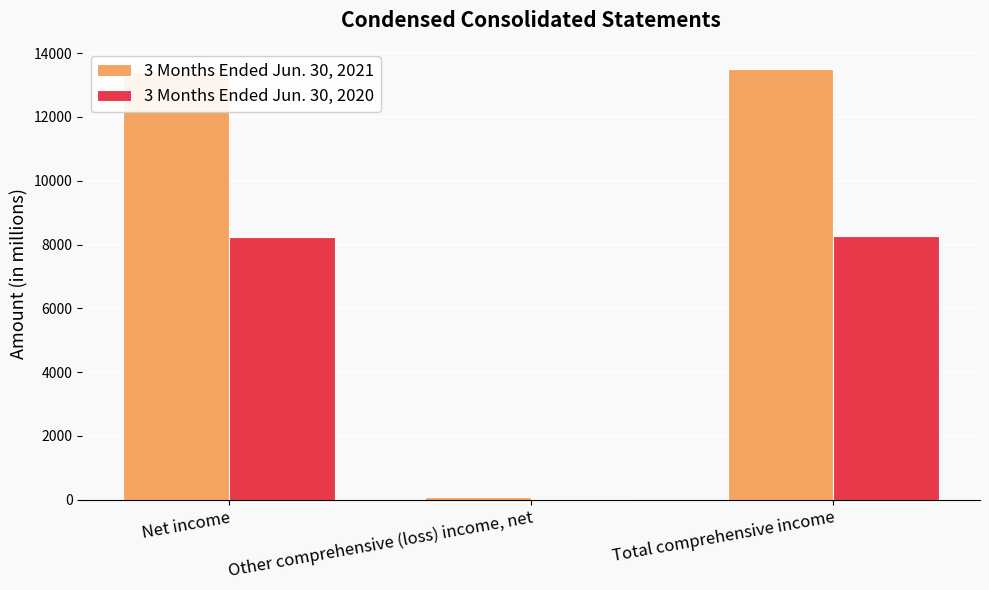

What is the total value across all series at Total comprehensive income?

21762